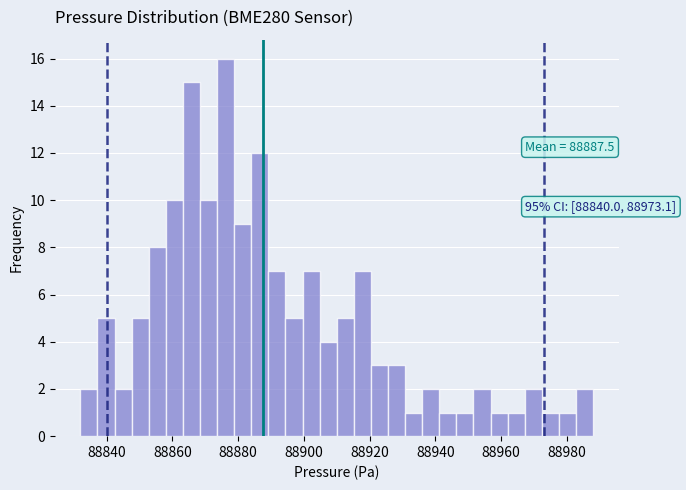

Around what value on the x-axis is the tallest bar? Give the approximate position of its centre, as read against the axis.

88876